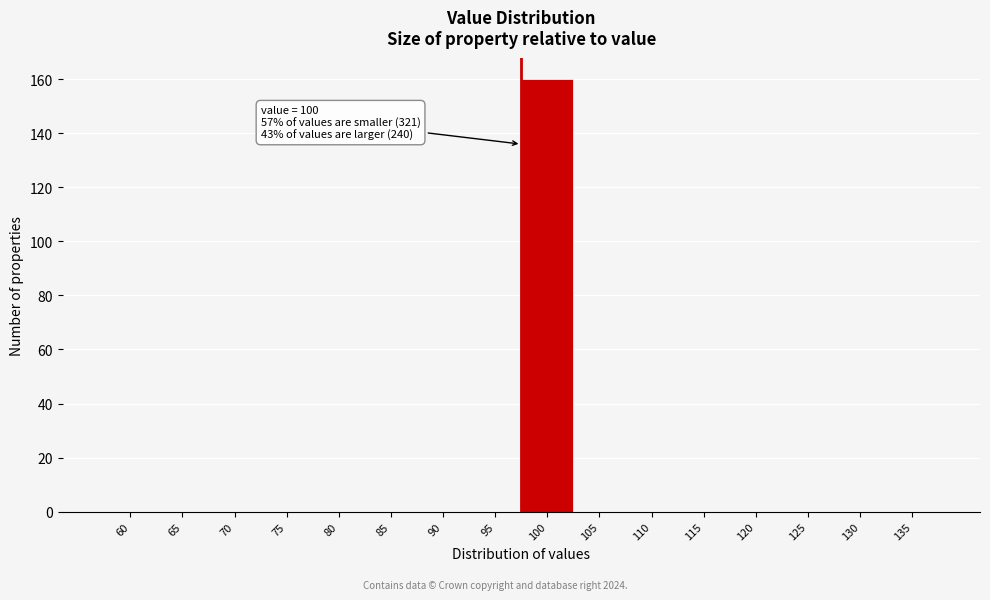

Reading left to right, extract all data points from this chart.

60=0	65=0	70=0	75=0	80=0	85=0	90=0	95=0	100=160	105=0	110=0	115=0	120=0	125=0	130=0	135=0